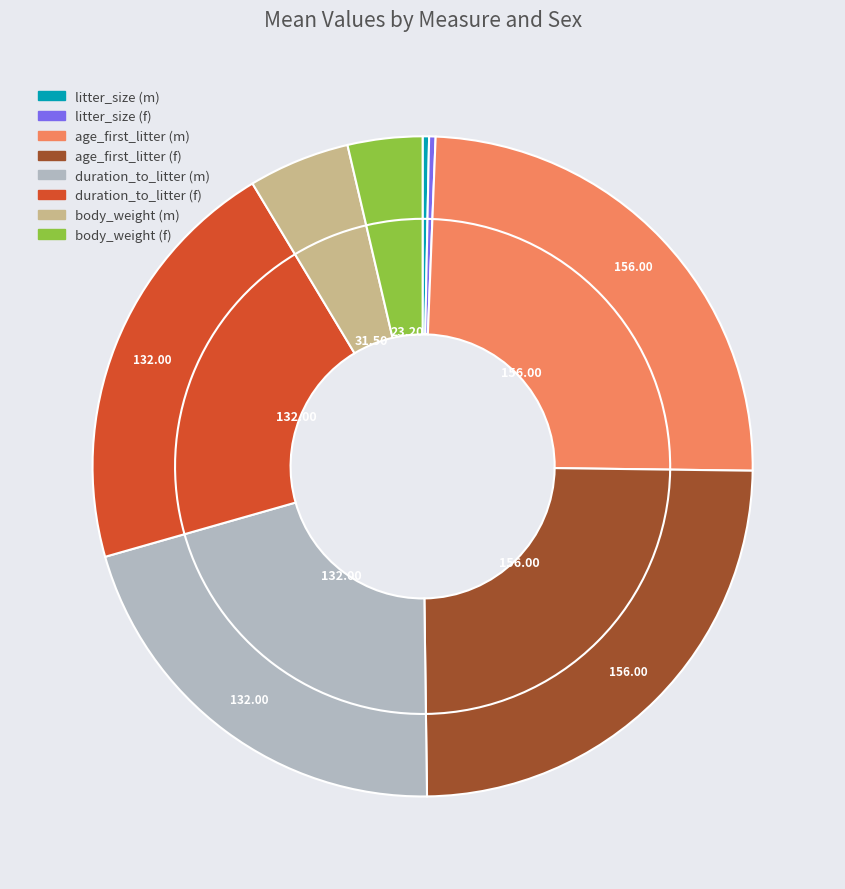

What percentage is the body_weight (f) slice, to the nearest percent?

4%